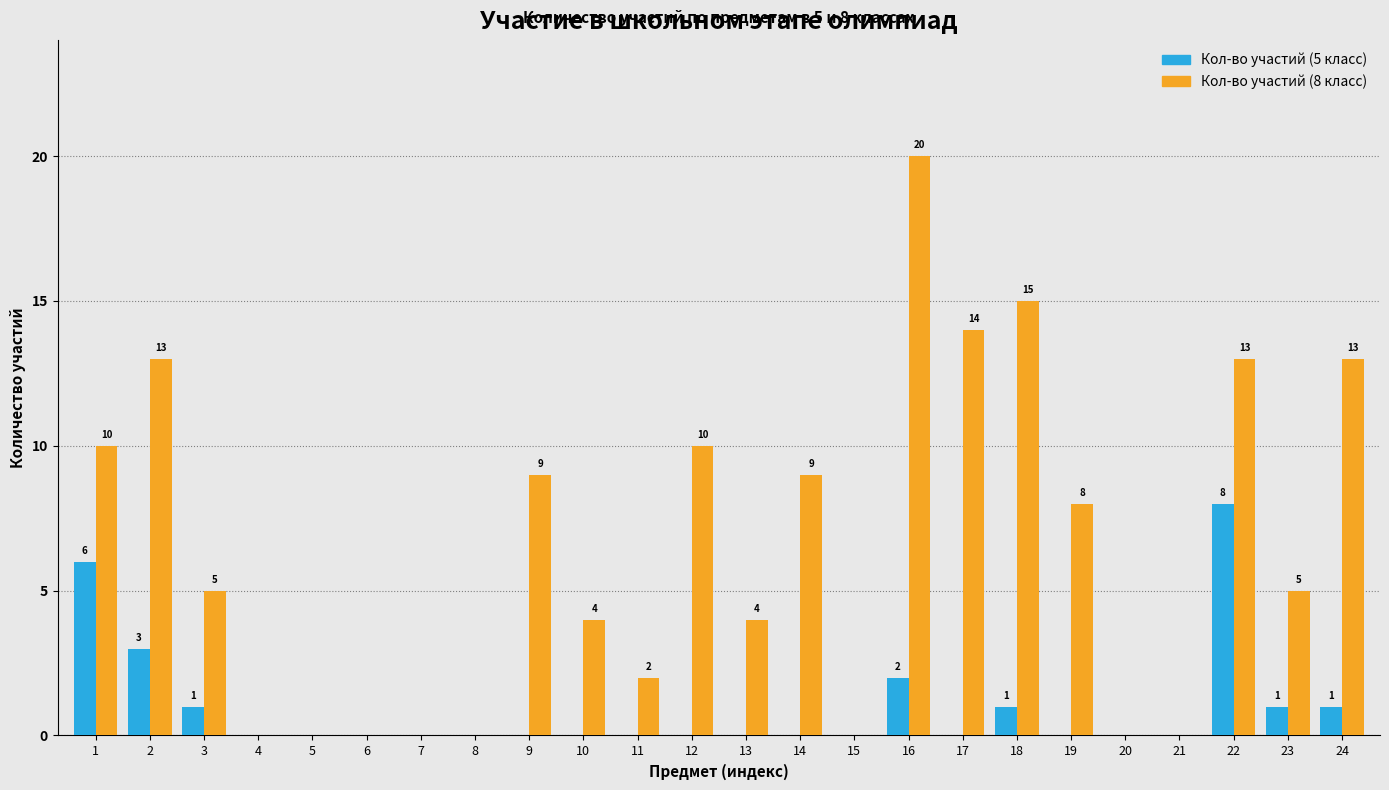

Reading right to left, list all the values displayed in this chart.

Кол-во участий (5 класс): 24=1	23=1	22=8	21=0	20=0	19=0	18=1	17=0	16=2	15=0	14=0	13=0	12=0	11=0	10=0	9=0	8=0	7=0	6=0	5=0	4=0	3=1	2=3	1=6
Кол-во участий (8 класс): 24=13	23=5	22=13	21=0	20=0	19=8	18=15	17=14	16=20	15=0	14=9	13=4	12=10	11=2	10=4	9=9	8=0	7=0	6=0	5=0	4=0	3=5	2=13	1=10